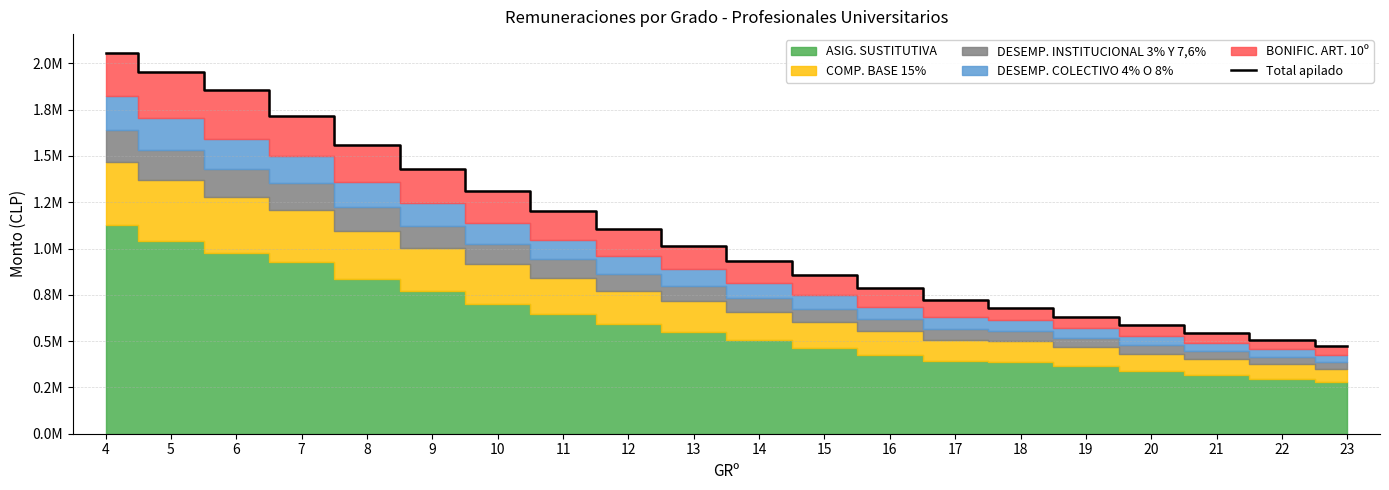

What is the minimum value shown in the chart?

471944.0